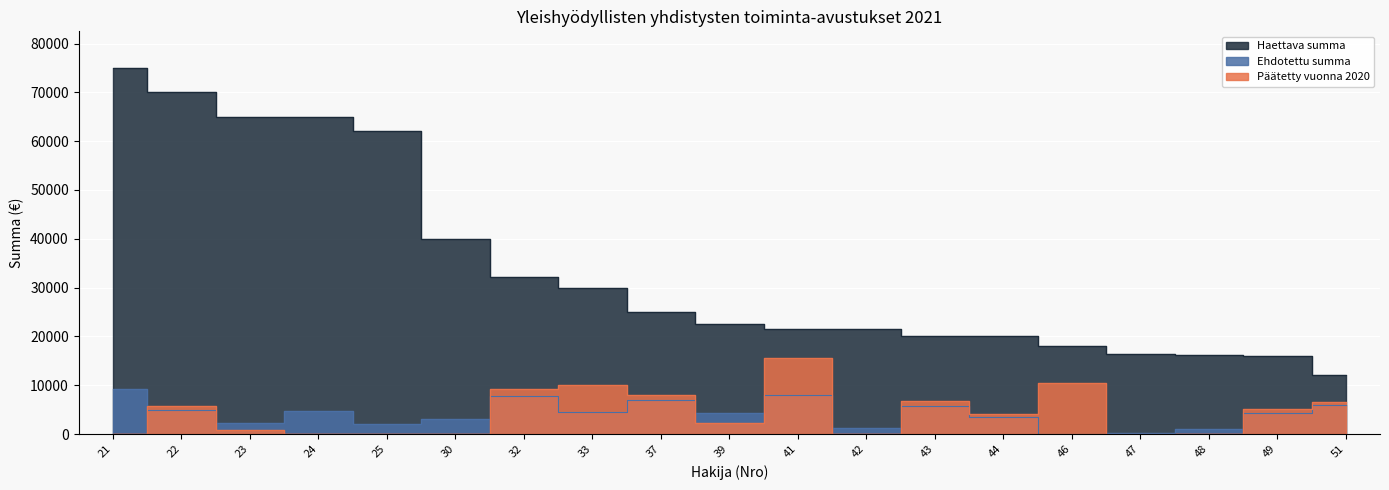

Which label corresponds to the smallest value in the chart?

46